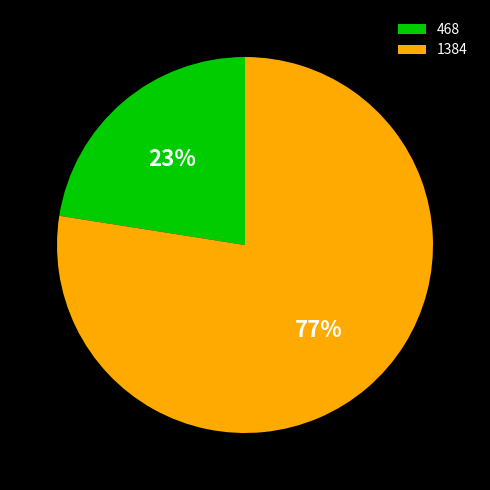

What is the largest slice in the pie chart?

1384